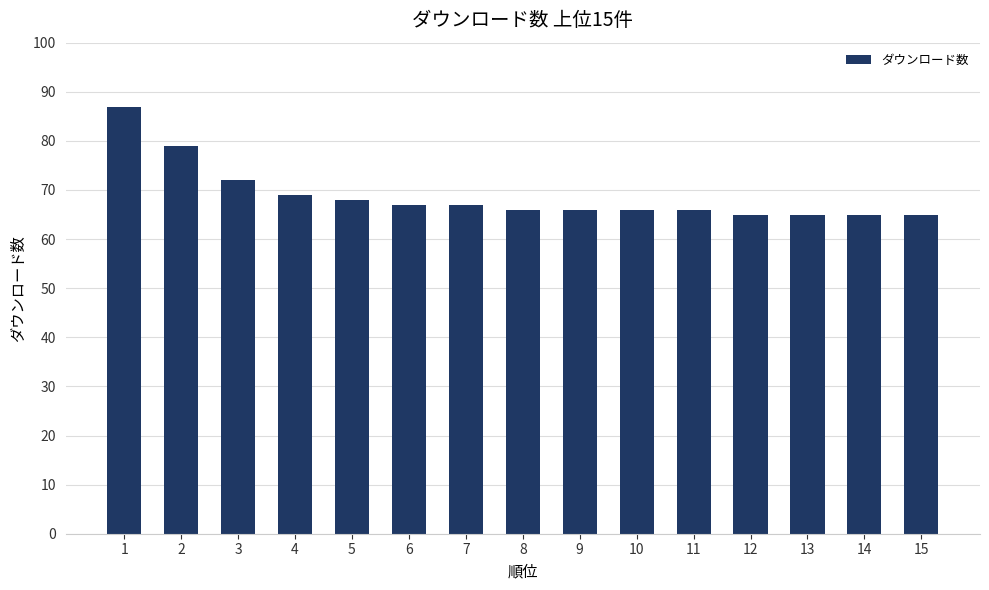

What is the change in value from 3 to 4?

-3